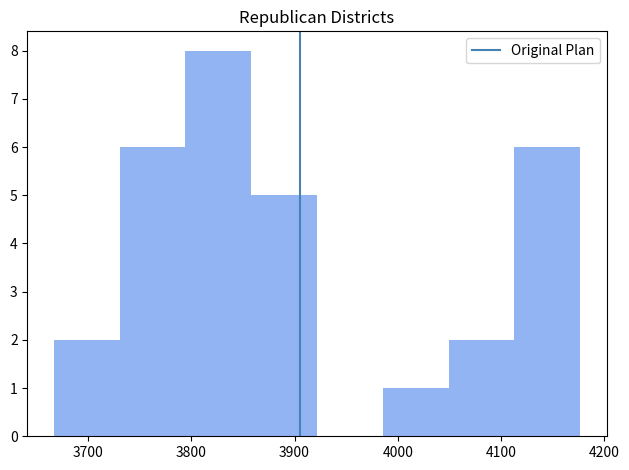

Reading left to right, transcribe this chart: for each bar, give the range it covers on the x-axis and its height. Neither the bar edges nor the heights are printed on the chart, so give them approximately, as read against the axes.

3670 to 3730: 2
3730 to 3790: 6
3790 to 3860: 8
3860 to 3920: 5
3920 to 3990: 0
3990 to 4050: 1
4050 to 4110: 2
4110 to 4180: 6